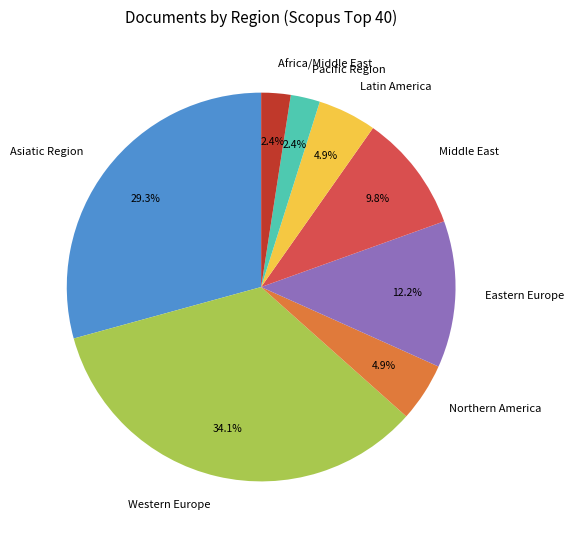

Which slice is the largest?

Western Europe